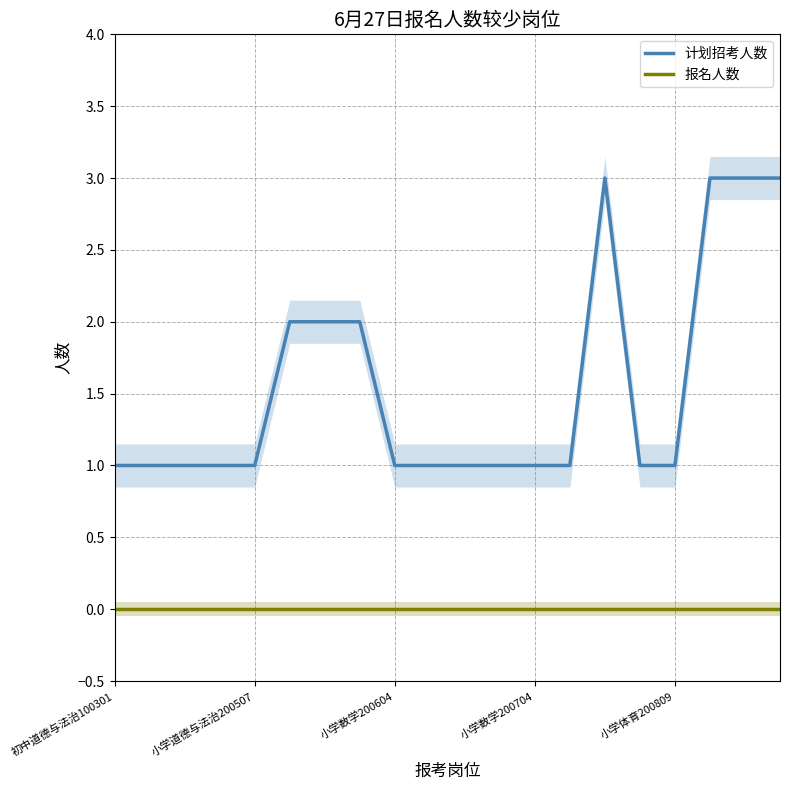

Rank the series at 11 from lowest to highest value.

报名人数, 计划招考人数